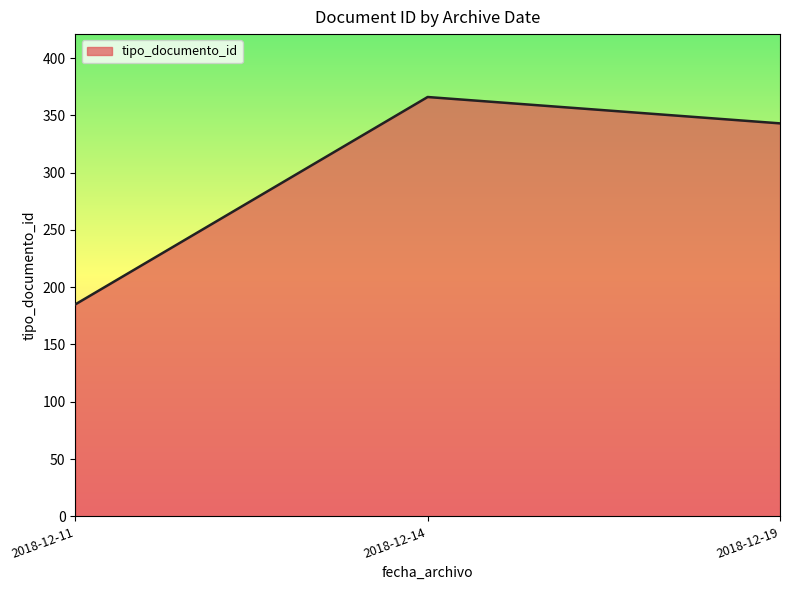

What is the change in value from 2018-12-11 to 2018-12-14?

+181